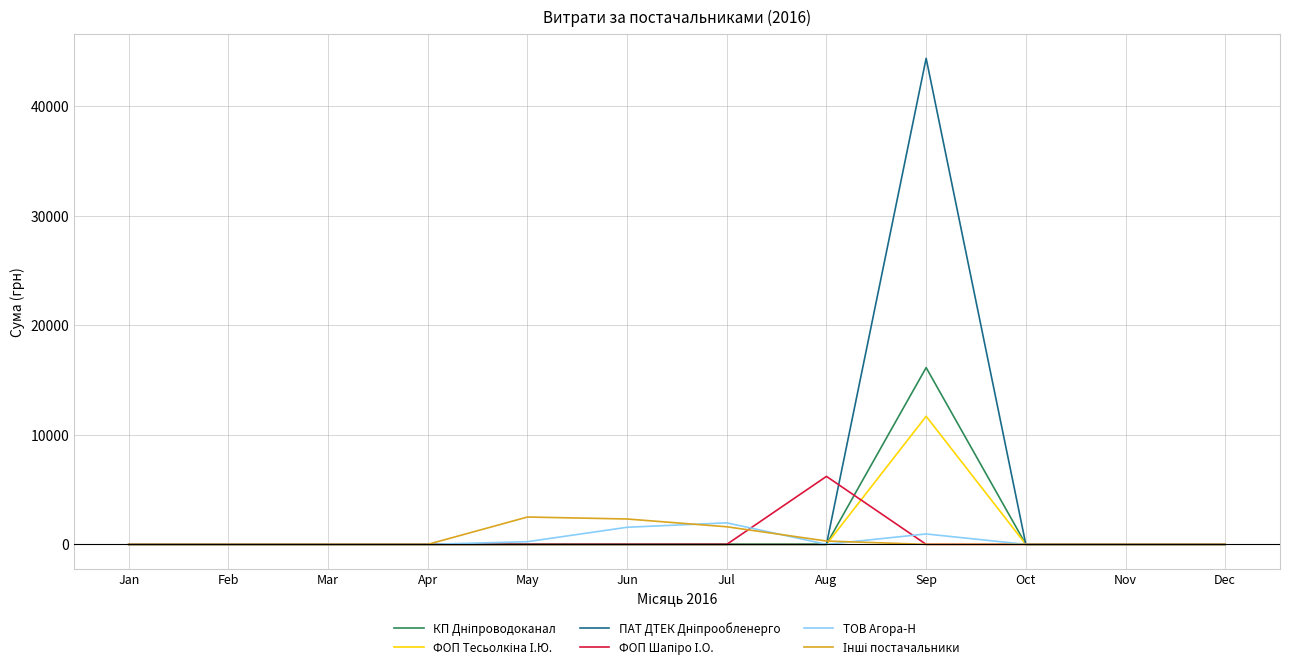

Which category has the highest value across all series?

Sep